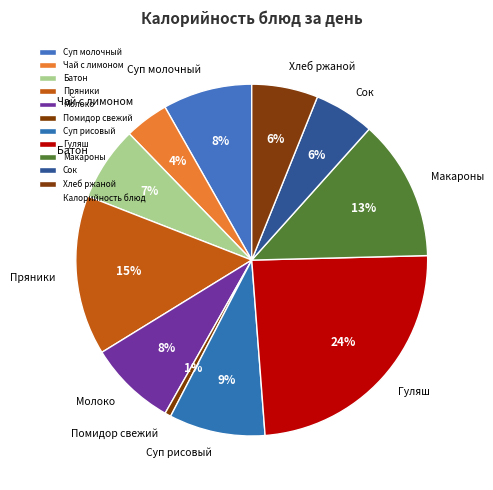

To the nearest percent, what is the average slice percentage?

9%